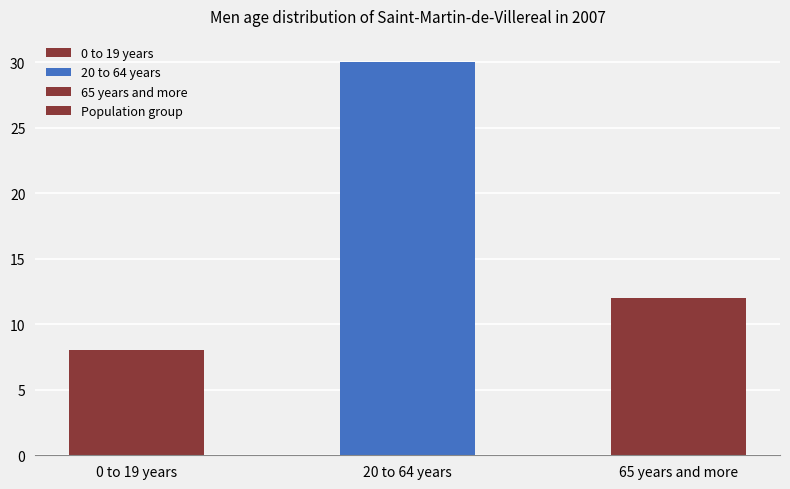

What value does the data have at 20 to 64 years, to the nearest 10?

30